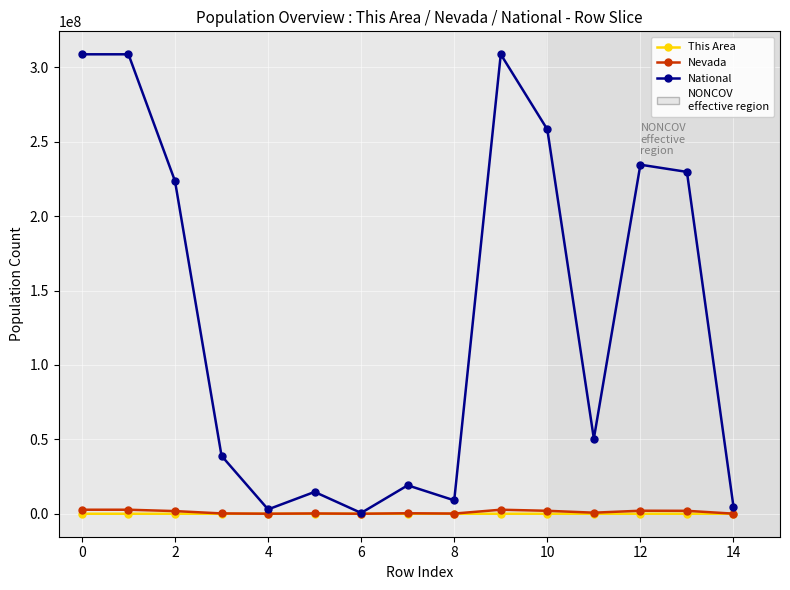

How many interior local valleys does the National series have?

4